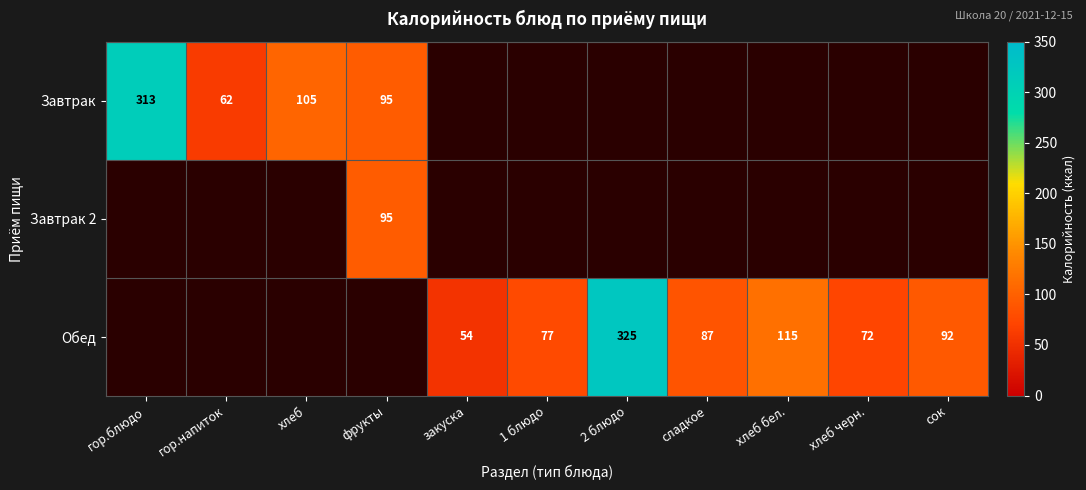

At which category does the chart reach its peak across all series?

2 блюдо